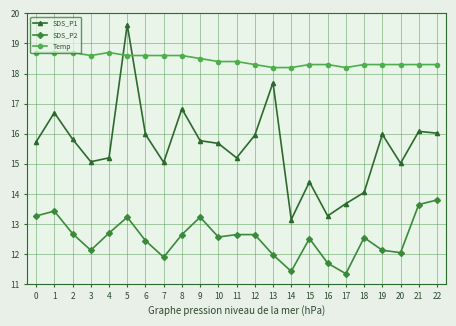

Does the chart have visible grid lines?

Yes